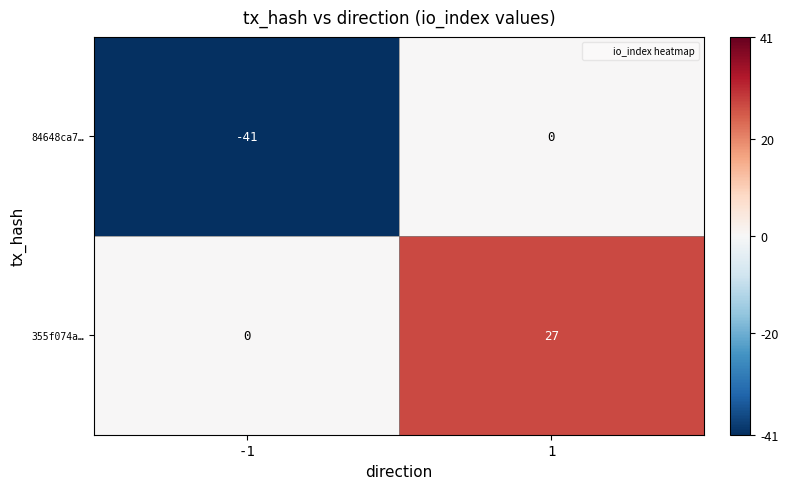

Read the 355f074a… value at 1, to the nearest 10.

30